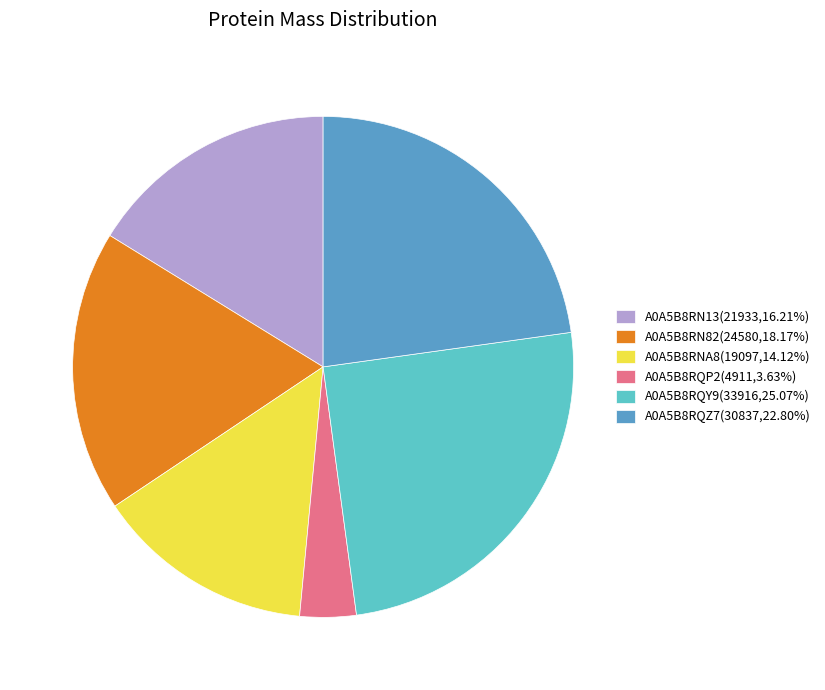

Is A0A5B8RNA8 the majority of the pie?

No